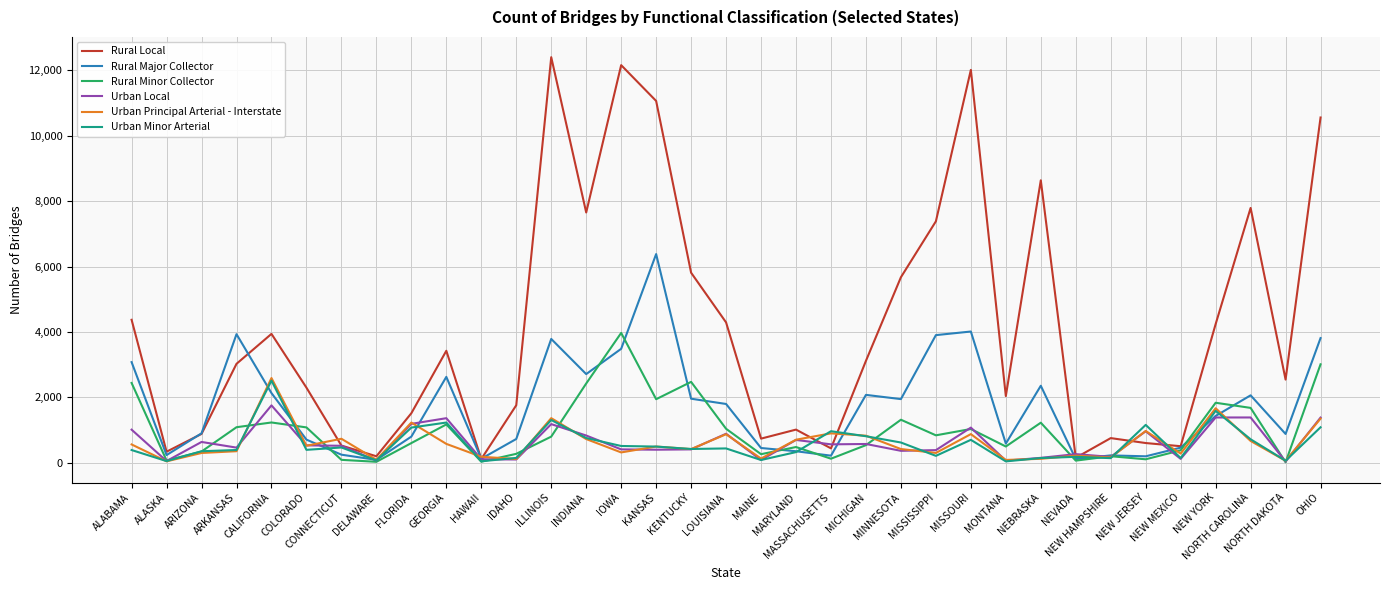

True or false: Rural Major Collector has a value of 215 at MASSACHUSETTS.

True